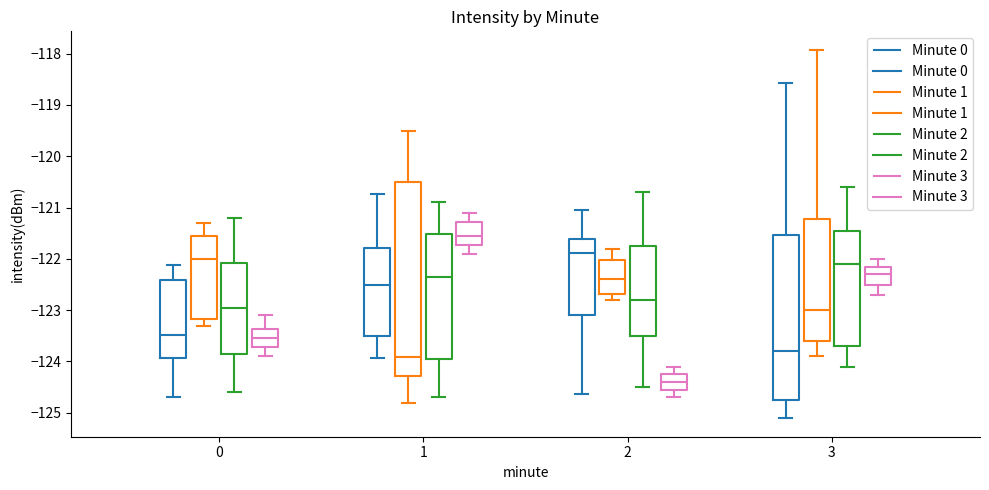

Comparing the boxes themselves (not the whiskers), which one is the tallest?

1 (Minute 1)